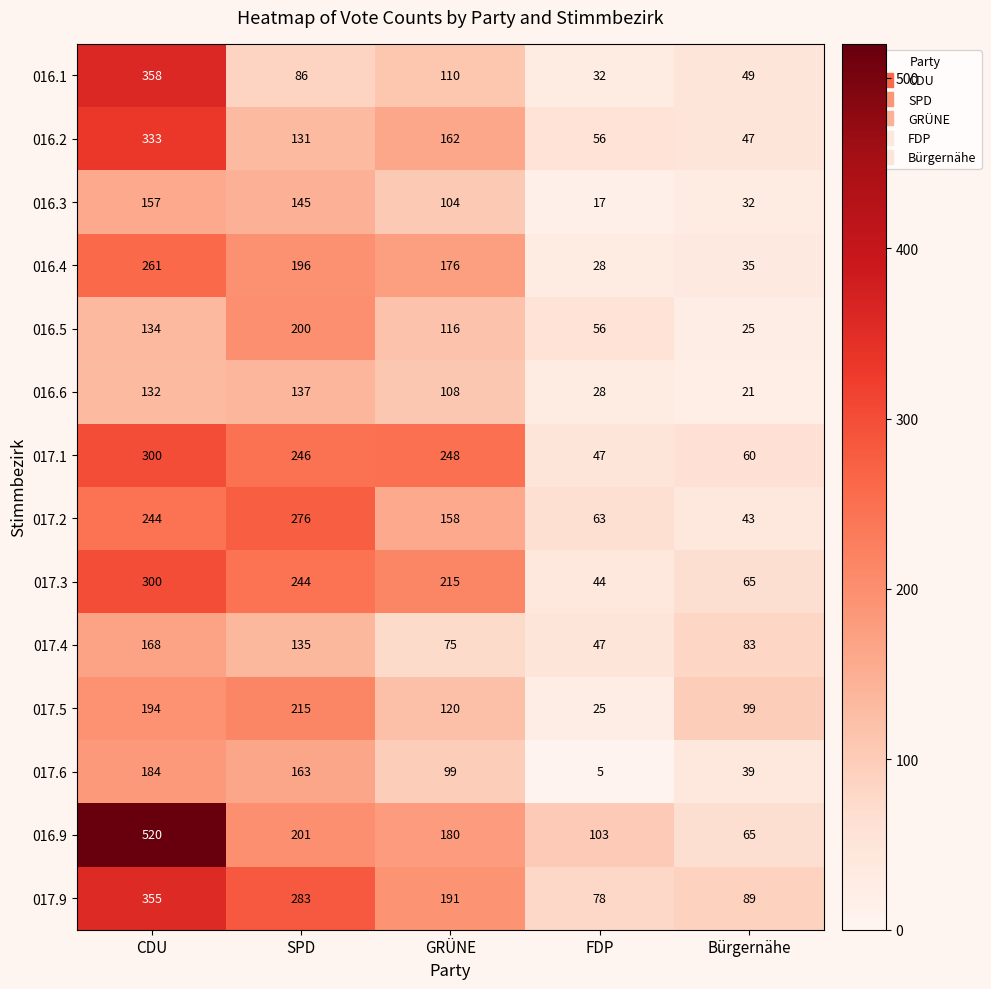

True or false: 017.3 has a value of 215 at GRÜNE.

True